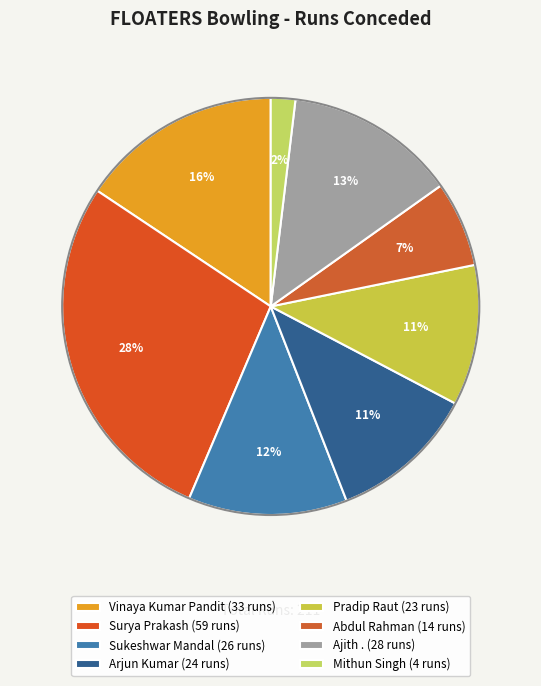

To the nearest percent, what is the average slice percentage?

12%